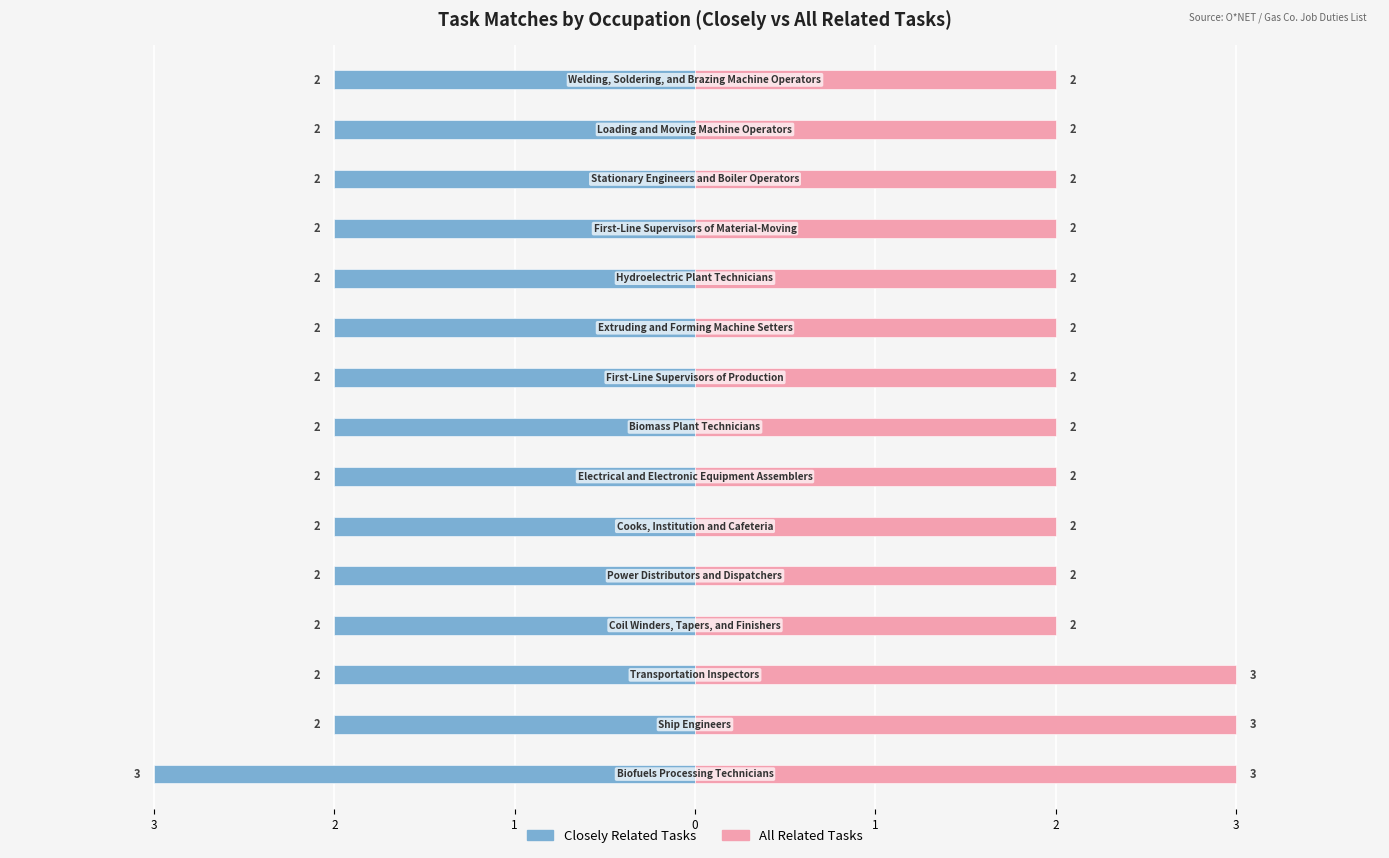

True or false: Closely Related Tasks has a value of -3 at 12.

False